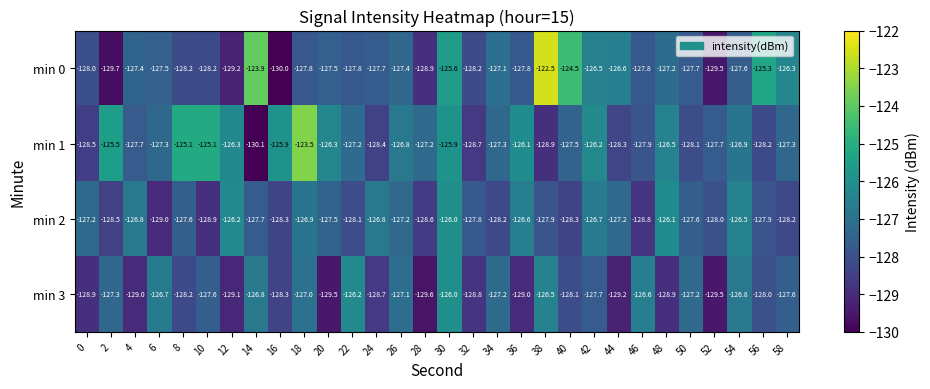

Which category has the lowest value across all series?

14